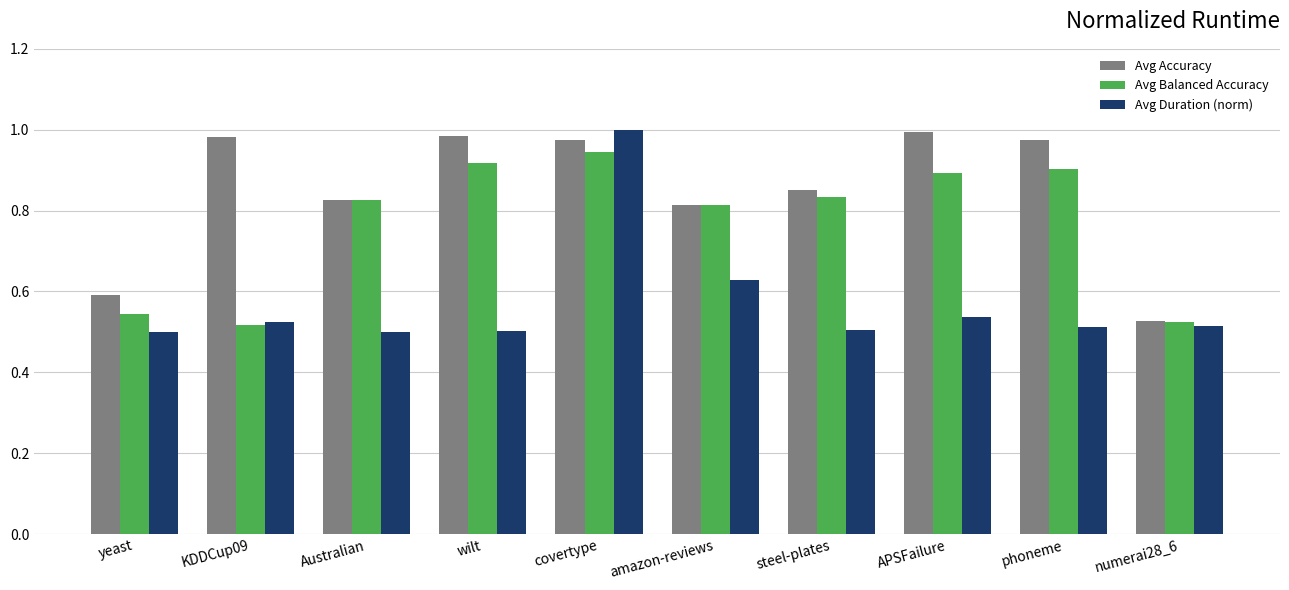

What is the sum of the Avg Balanced Accuracy values at steel-plates and wilt?

1.8